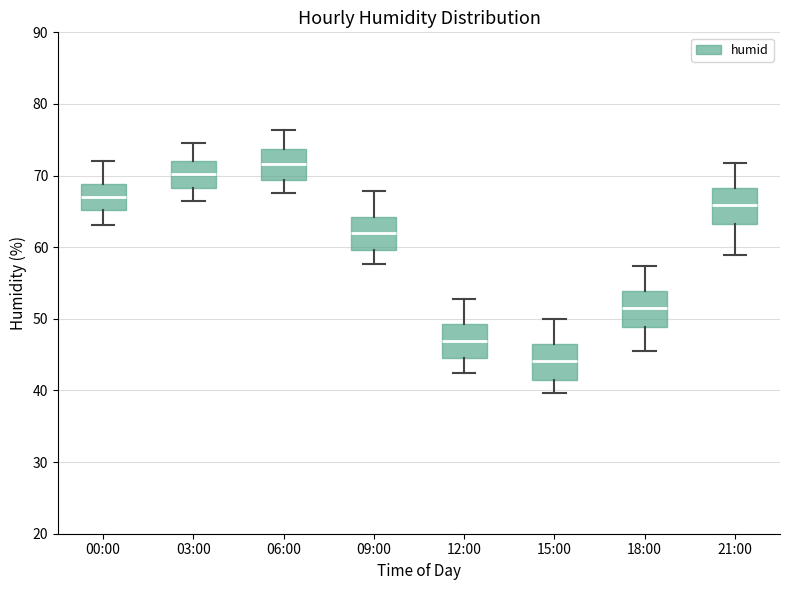

Reading left to right, transcribe this box plot: for each box, give where its median line is, the range the box spans, and where its two whiskers end, as read against the y-axis. The values are not printed on the chart, so give them approximately, as read against the axis.

00:00: median 67, box 65 to 69, whiskers 63 to 72
03:00: median 70, box 68 to 72, whiskers 67 to 75
06:00: median 72, box 69 to 74, whiskers 68 to 76
09:00: median 62, box 60 to 64, whiskers 58 to 68
12:00: median 47, box 45 to 49, whiskers 43 to 53
15:00: median 44, box 41 to 46, whiskers 40 to 50
18:00: median 52, box 49 to 54, whiskers 46 to 57
21:00: median 66, box 63 to 68, whiskers 59 to 72